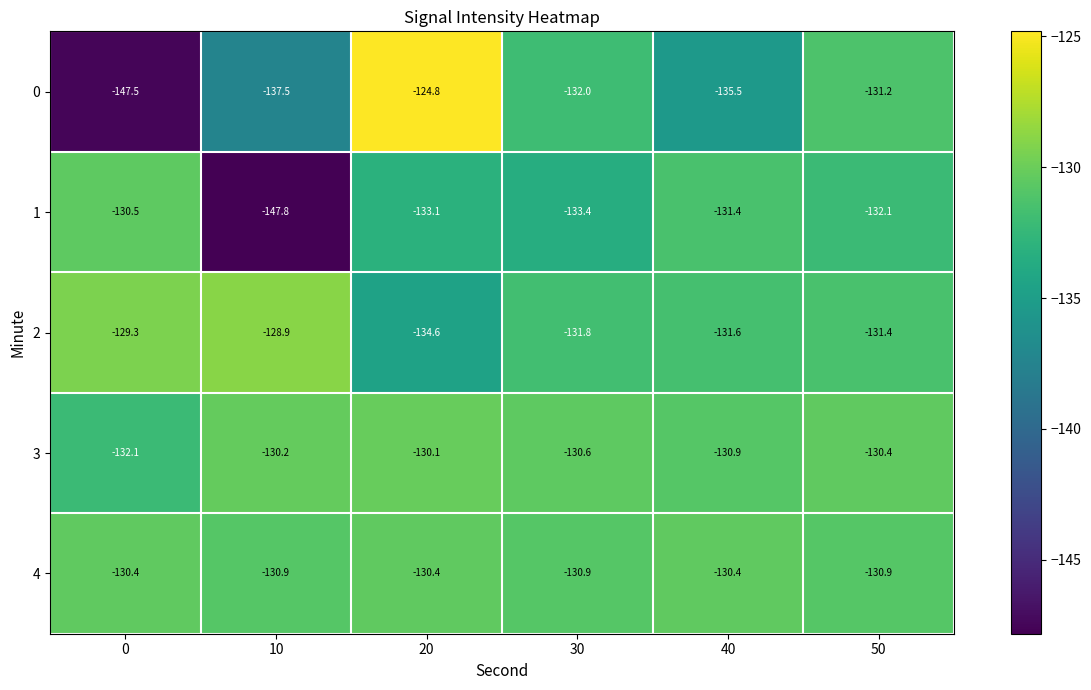

Rank the series at 30 from highest to lowest value.

3, 4, 2, 0, 1